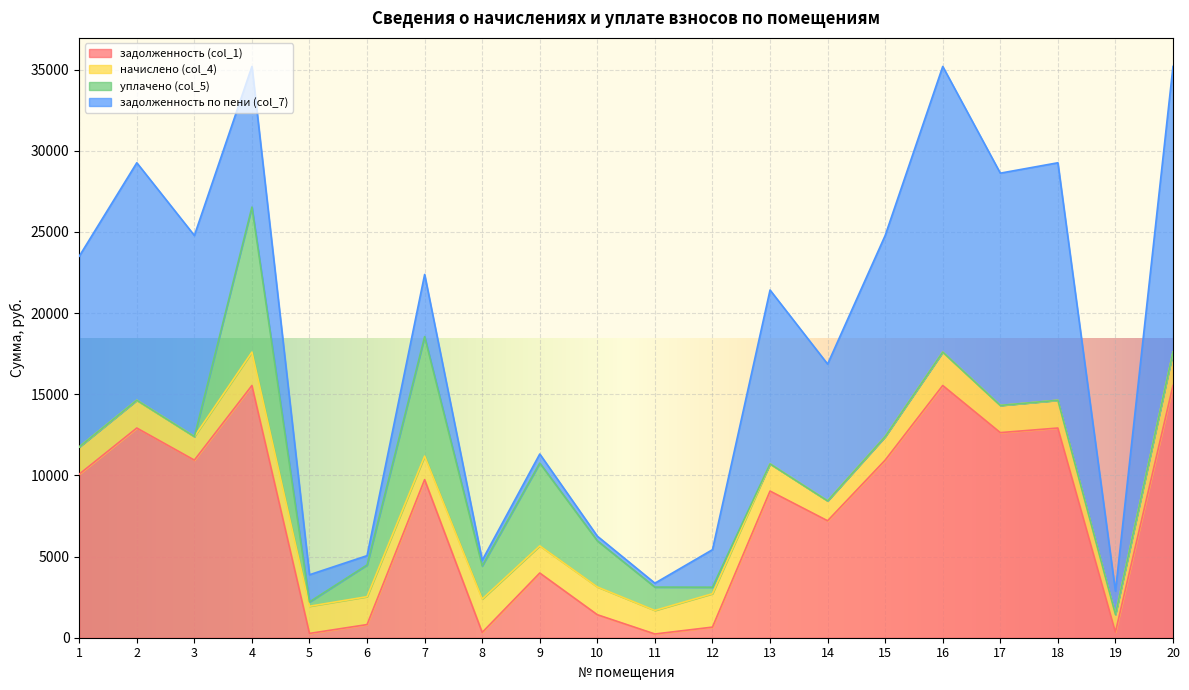

Rank the series by their maximum value, from highest to lowest.

задолженность по пени (col_7), задолженность (col_1), уплачено (col_5), начислено (col_4)